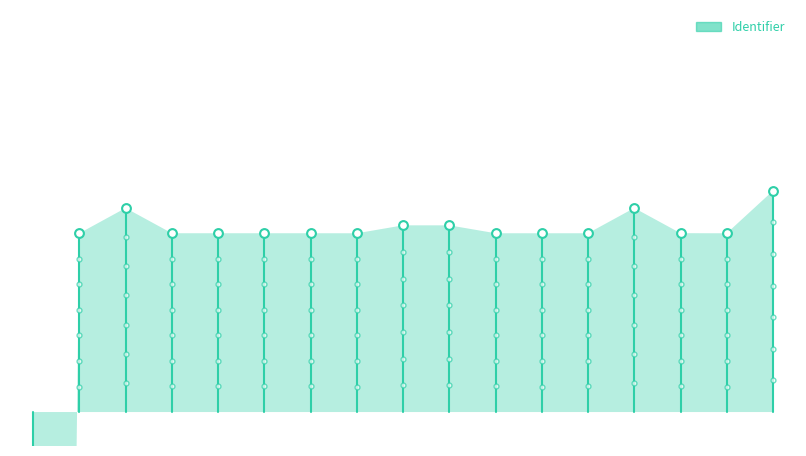

Between 2 and 6, which is larger?

2